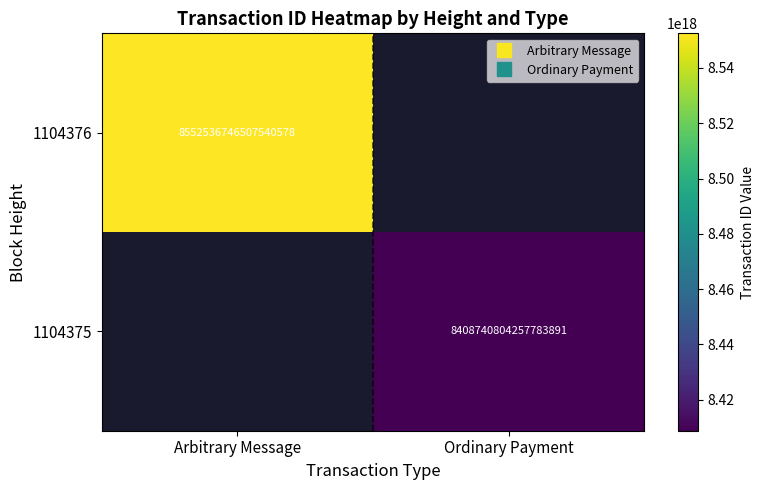

At which category does the chart reach its peak across all series?

Arbitrary Message